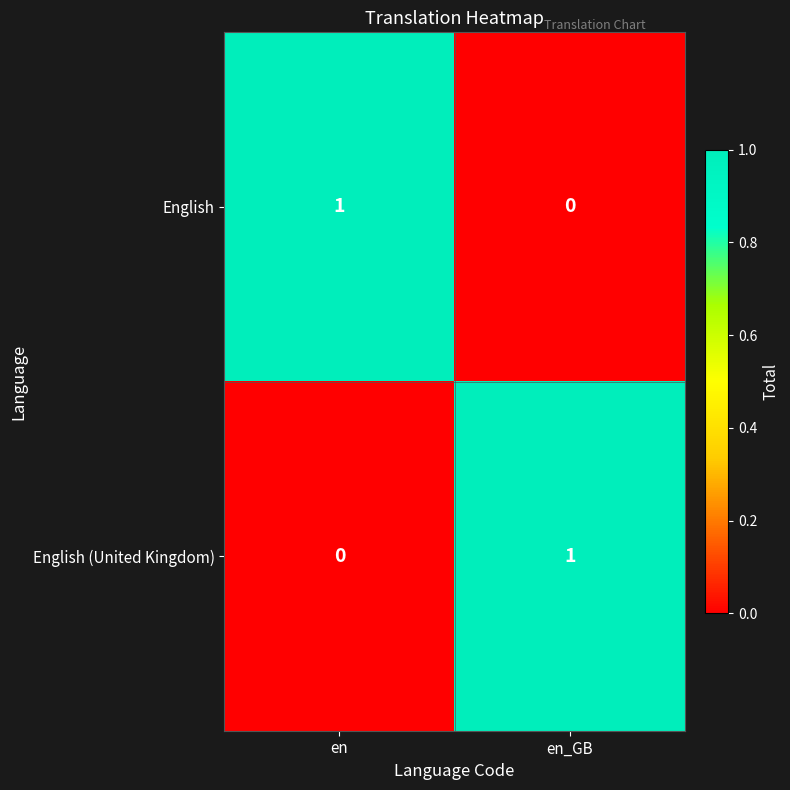

The English series shows 1 at en. True or false?

True